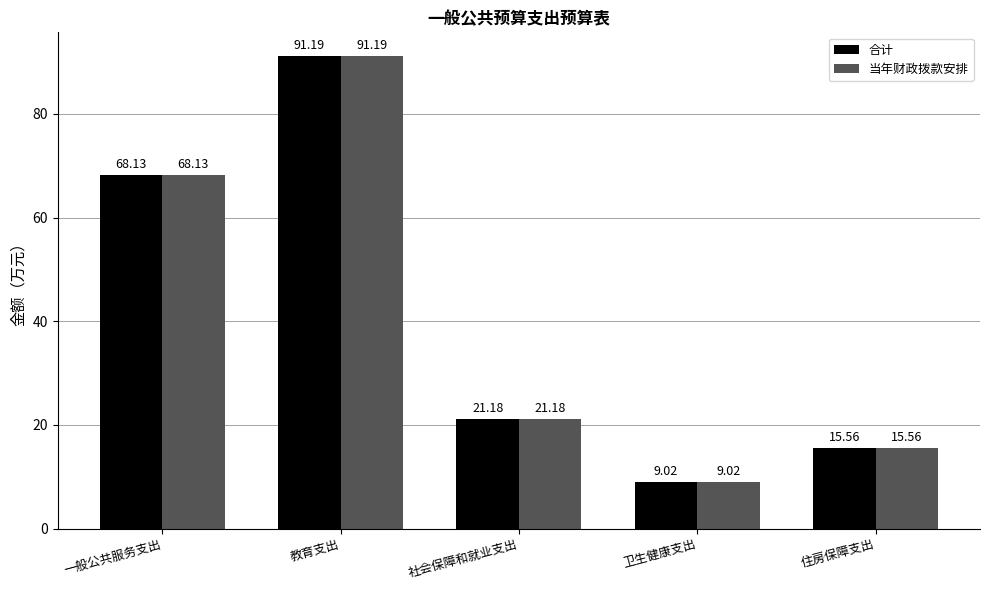

At which category does the chart reach its minimum across all series?

卫生健康支出